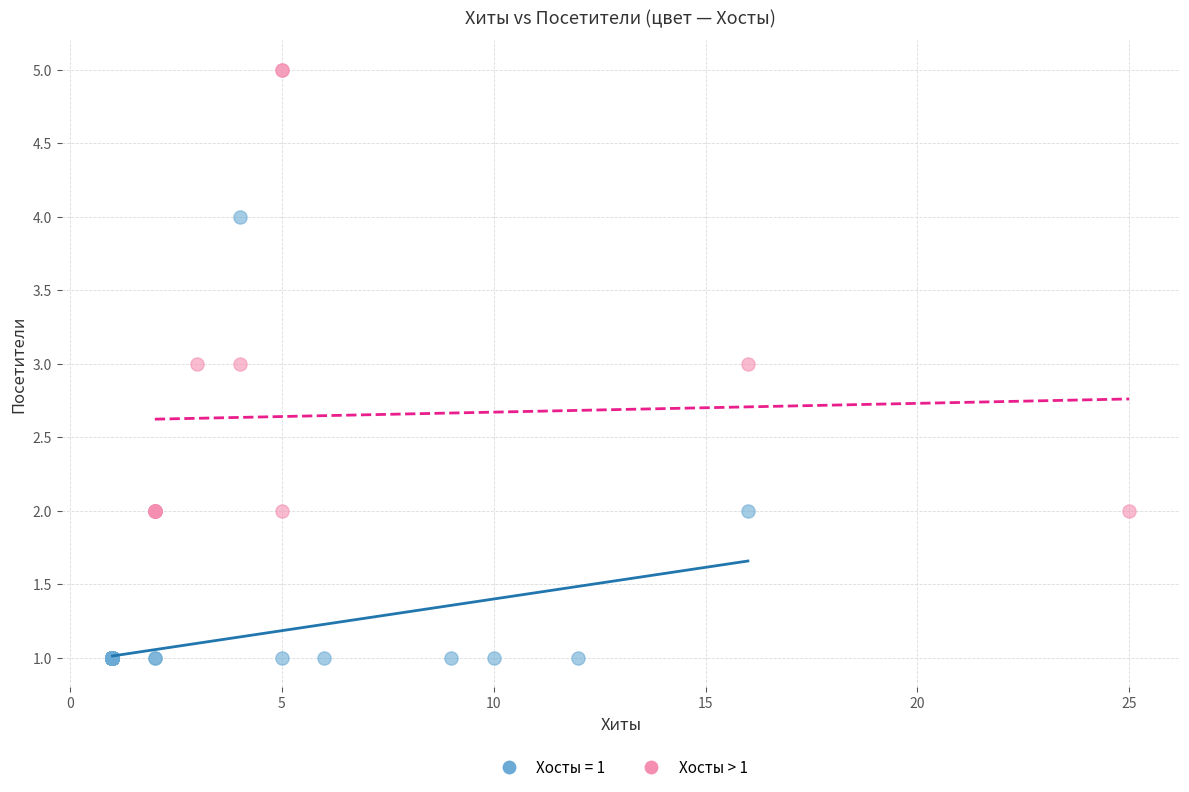

Which series reaches the minimum Y coordinate?

Хосты = 1